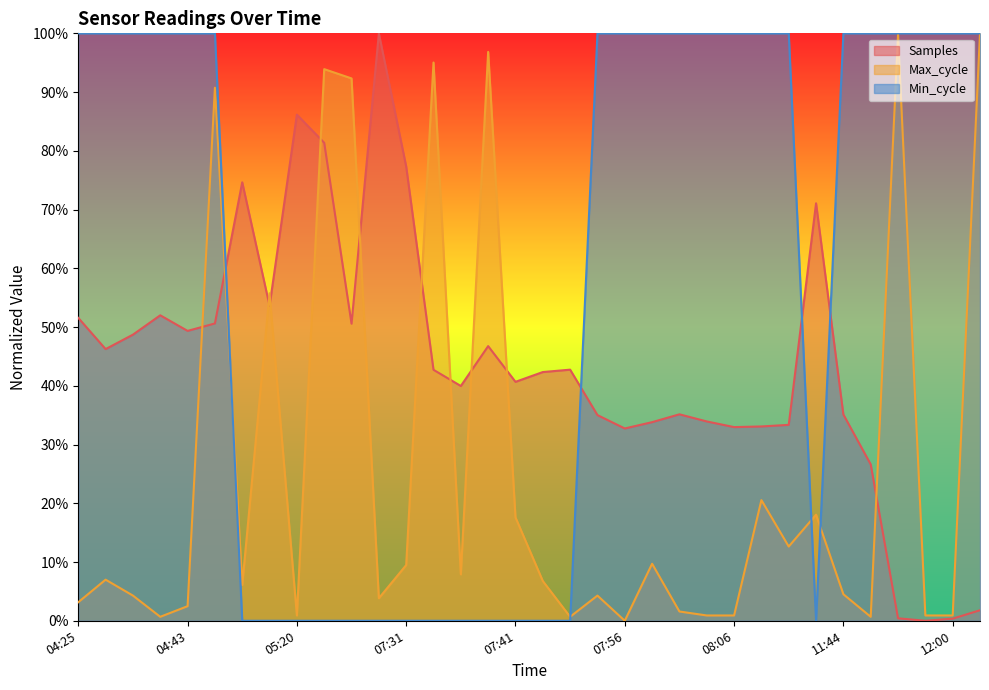

What is the difference between the highest and lowest values at 08:06?

99.1